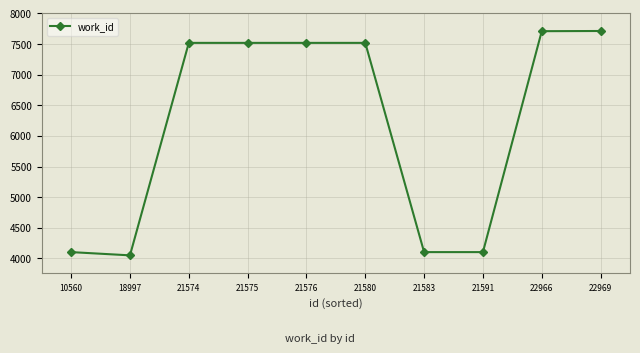

Between 18997 and 21575, which is larger?

21575